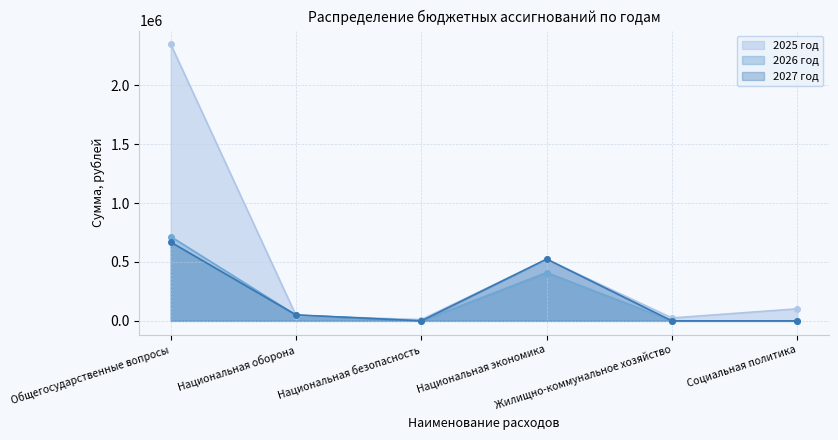

What is the sum of all 2026 год values?

1174723.5